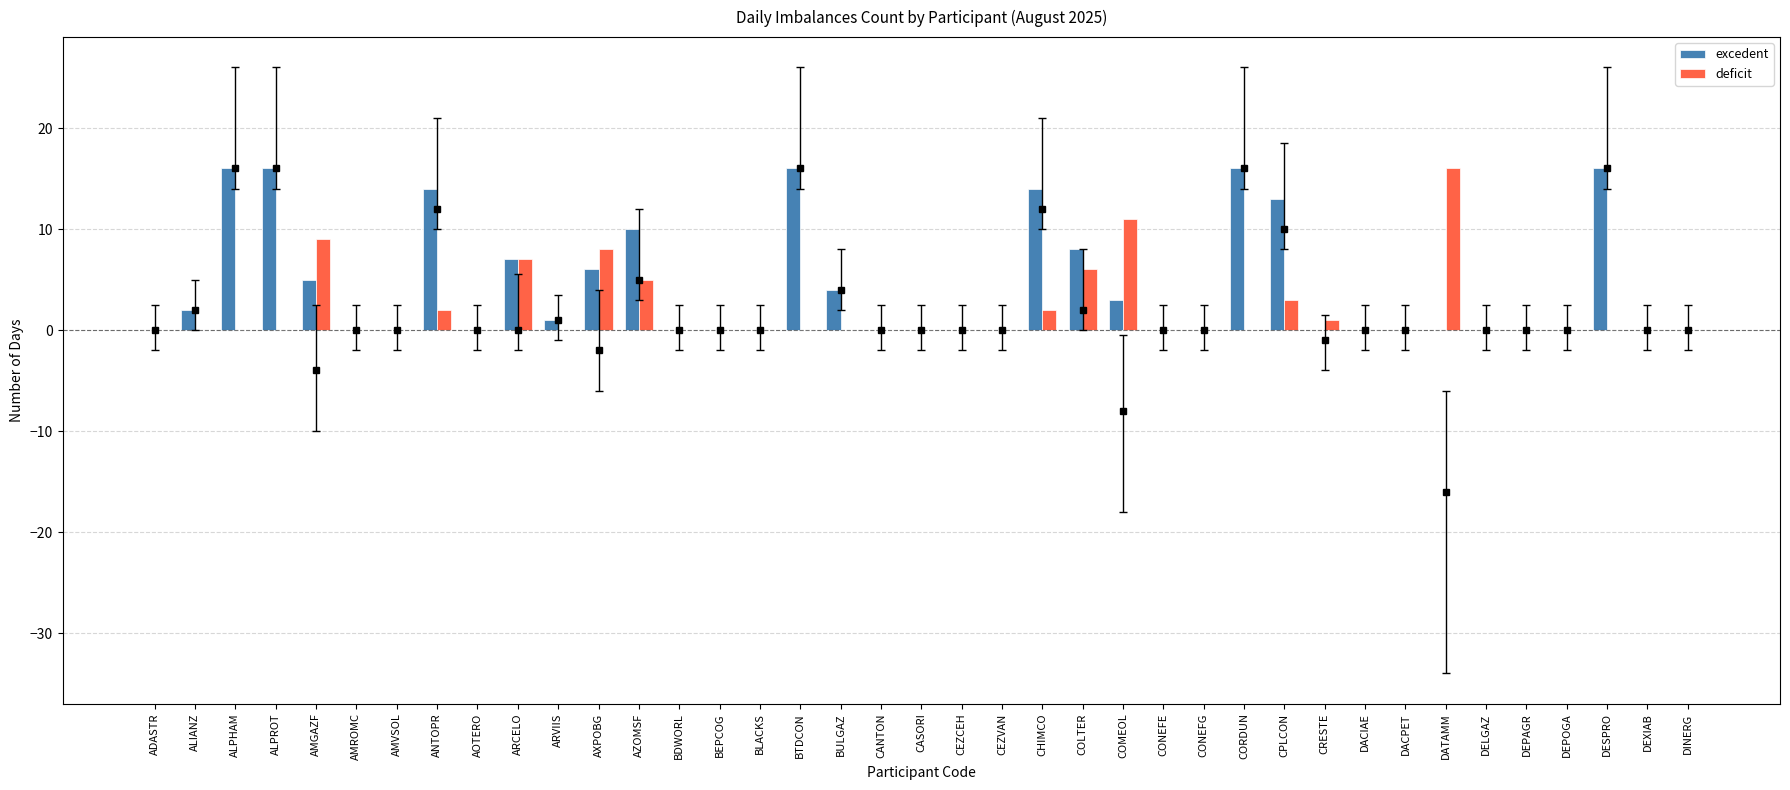

Count the number of data series in this chart.

2